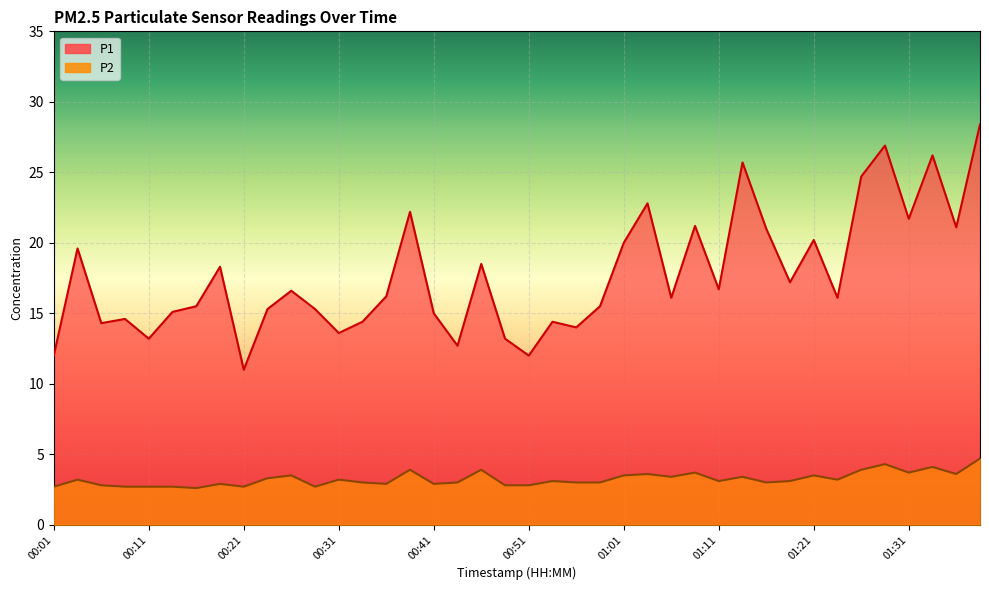

Does the chart display data point markers on the line(s)?

No